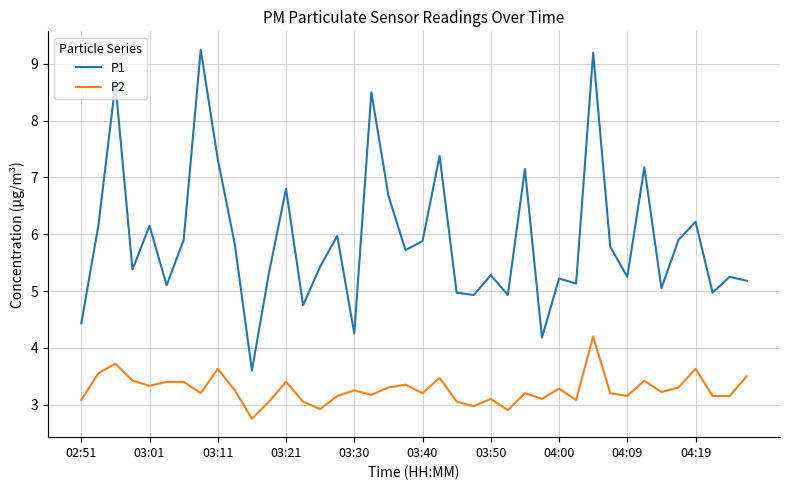

Which series has the largest range (max minus min)?

P1